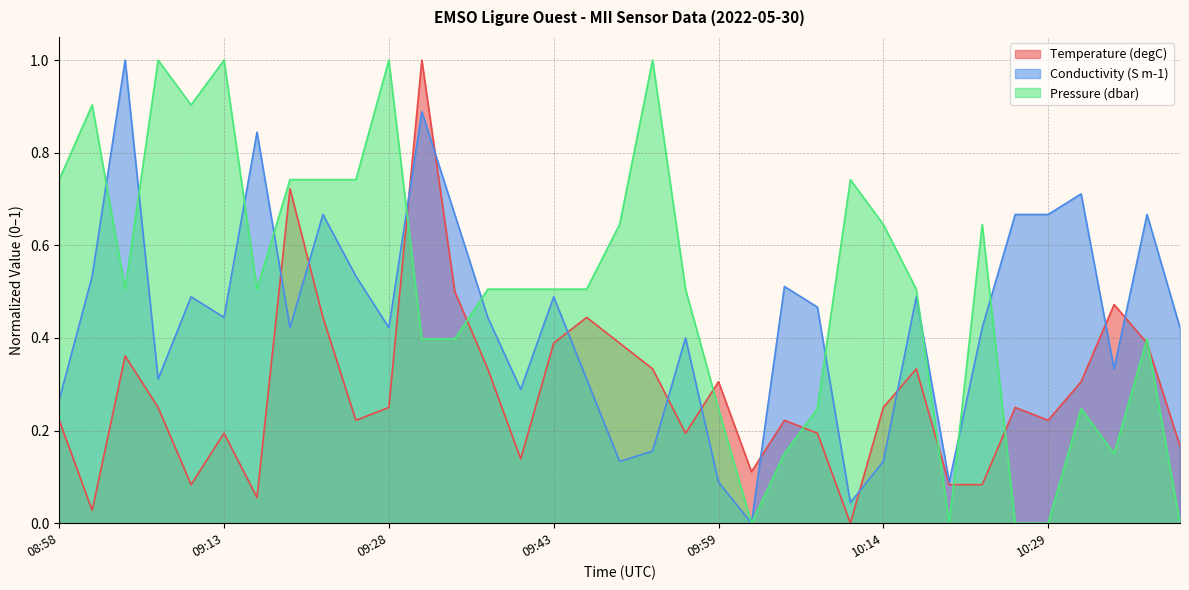

What is the maximum value for Pressure?

1.0